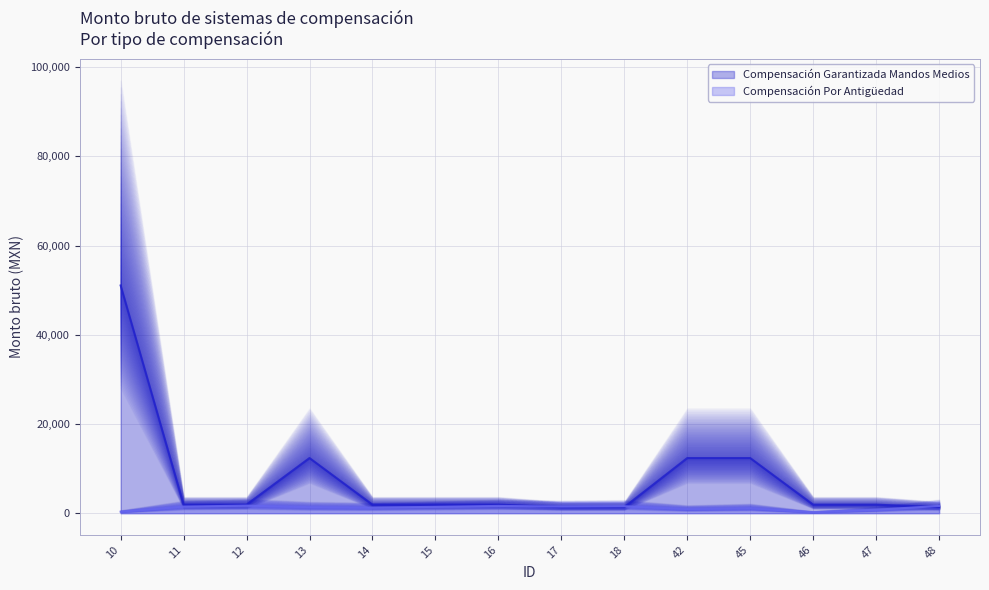

Where is Compensación Garantizada Mandos Medios nearest to the value 26205?

13